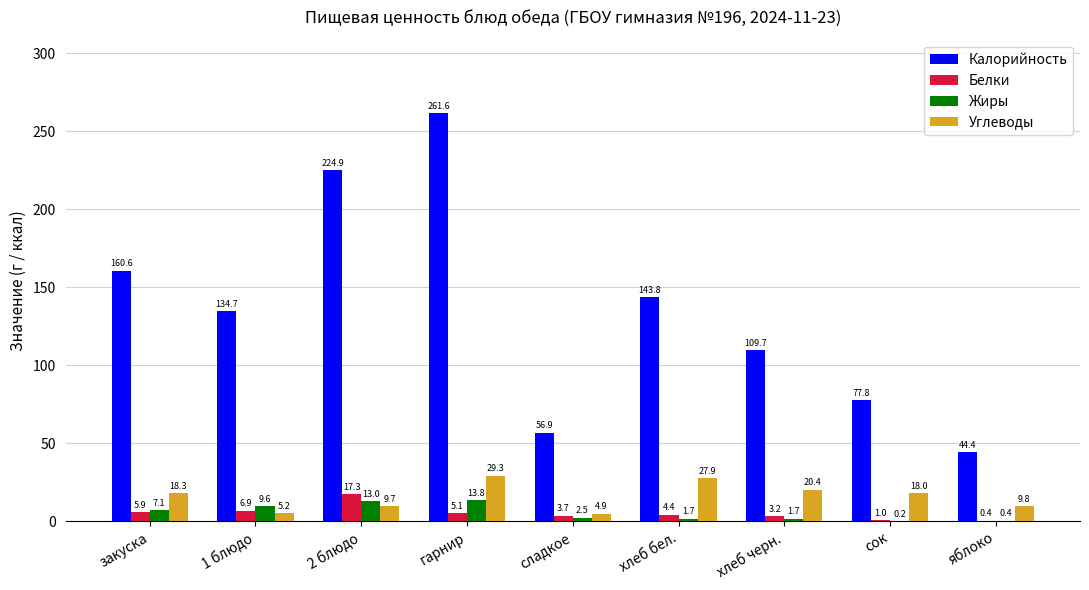

Is it true that Белки equals 4.9 at 2 блюдо?

False